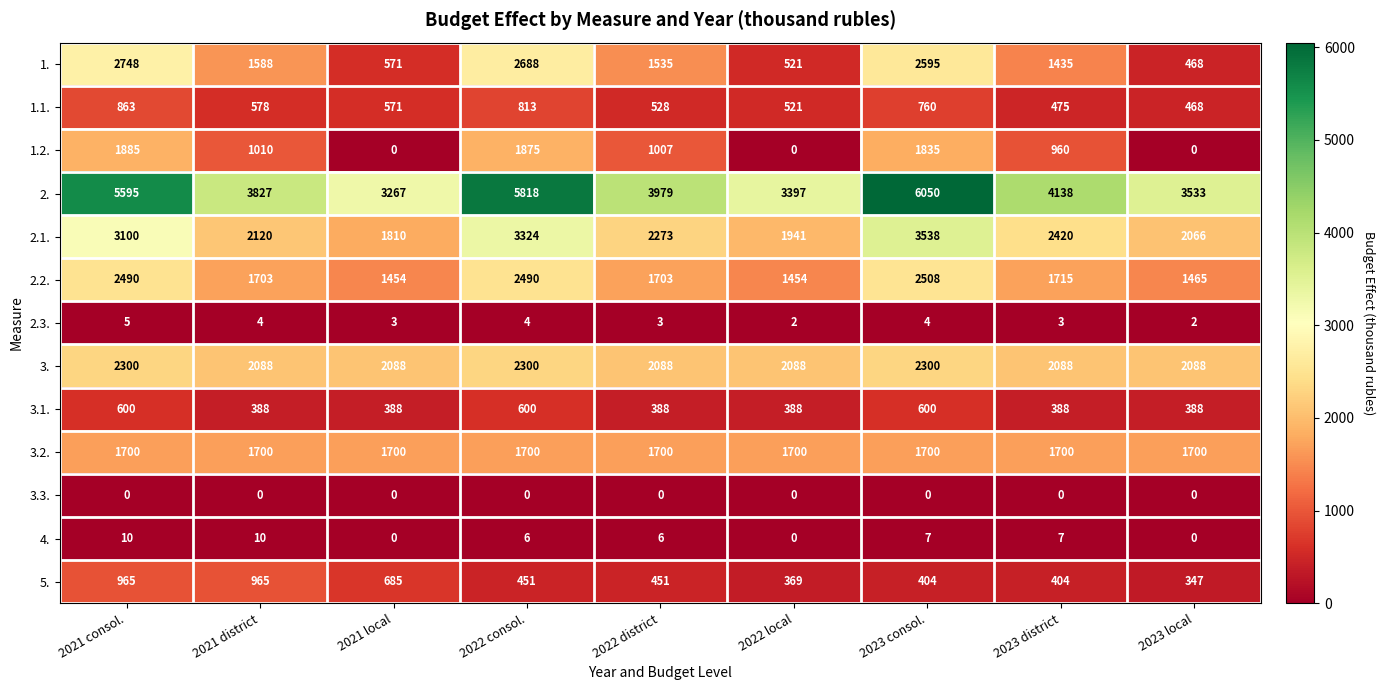

At how many categories does at least one series exceed 2553?

9